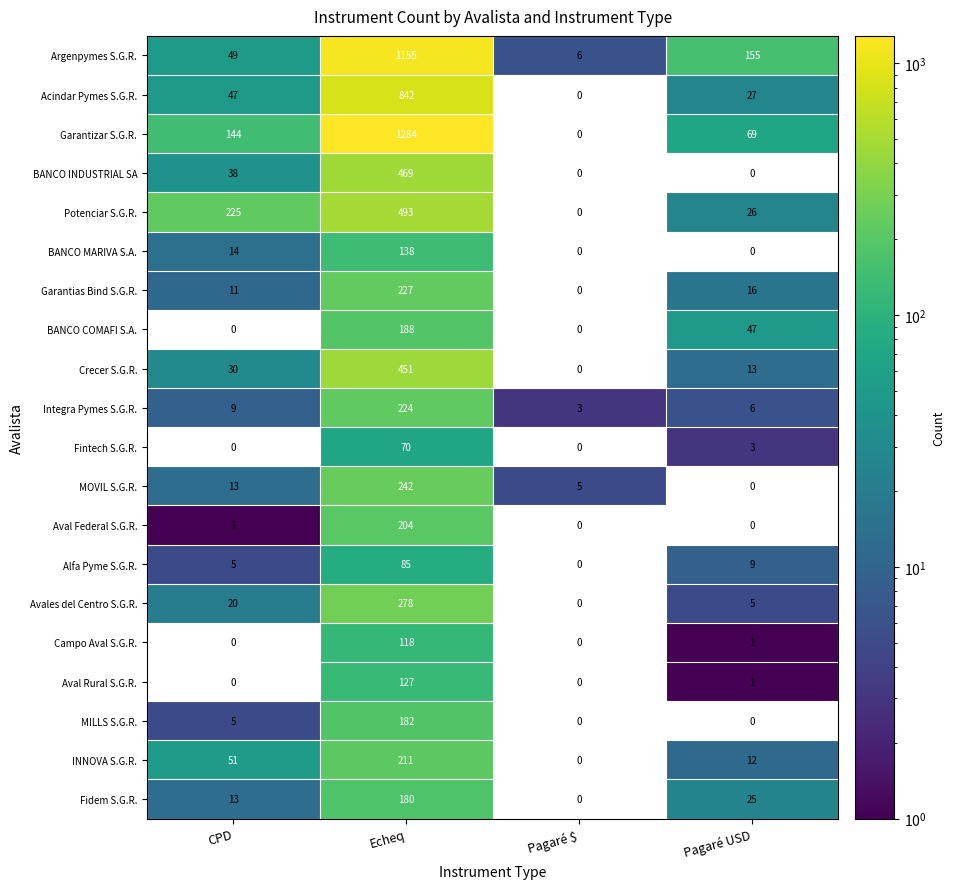

What is the difference between the Alfa Pyme S.G.R. values at CPD and Echeq?

80